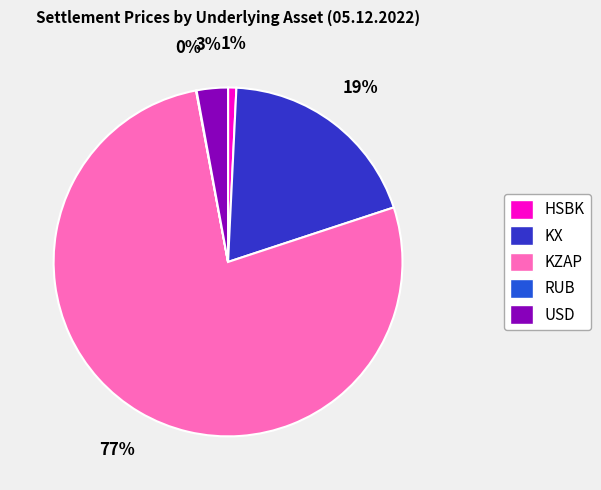

To the nearest percent, what portion does KZAP represent?

77%